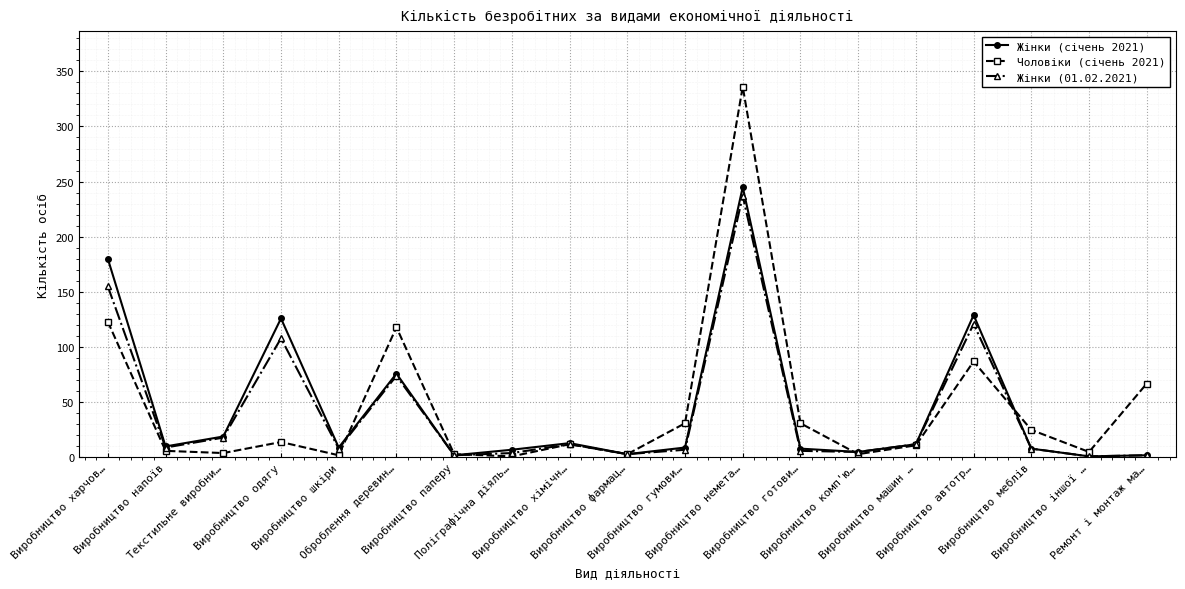

Does the chart display data point markers on the line(s)?

Yes